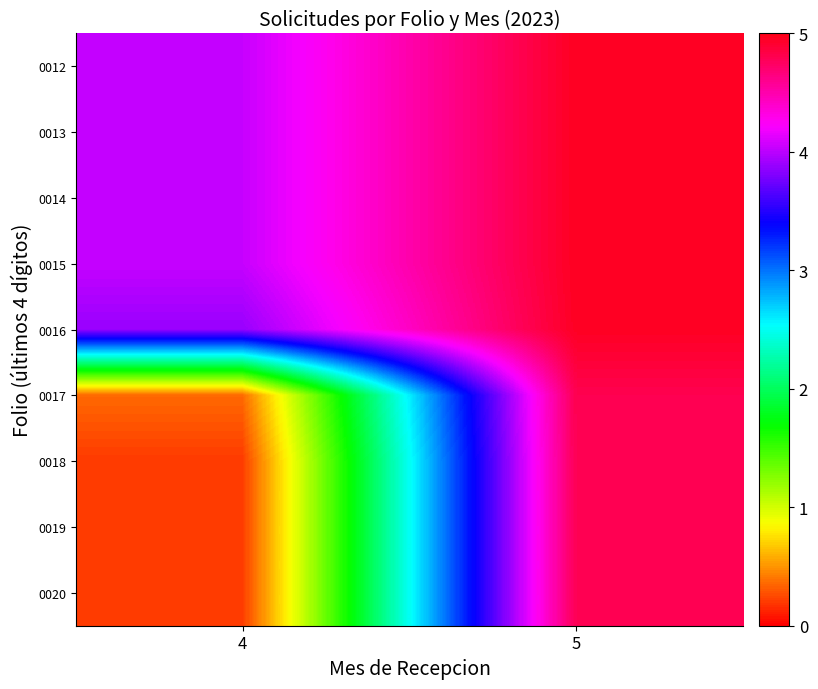

Reading left to right, what are all the values shown in this chart?

0012: 4=4.0	5=5.0
0013: 4=4.0	5=5.0
0014: 4=4.0	5=5.0
0015: 4=4.0	5=5.0
0016: 4=3.9	5=5.0
0017: 4=0.4	5=4.8
0018: 4=0.2	5=4.8
0019: 4=0.2	5=4.8
0020: 4=0.2	5=4.8